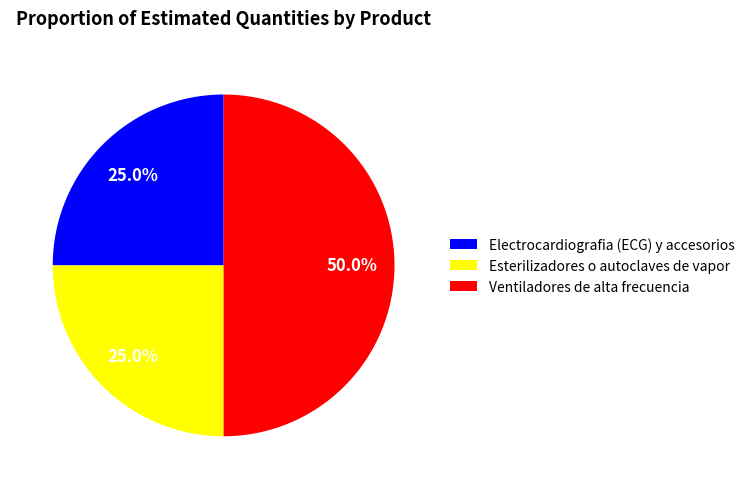

How many segments does this pie chart have?

3